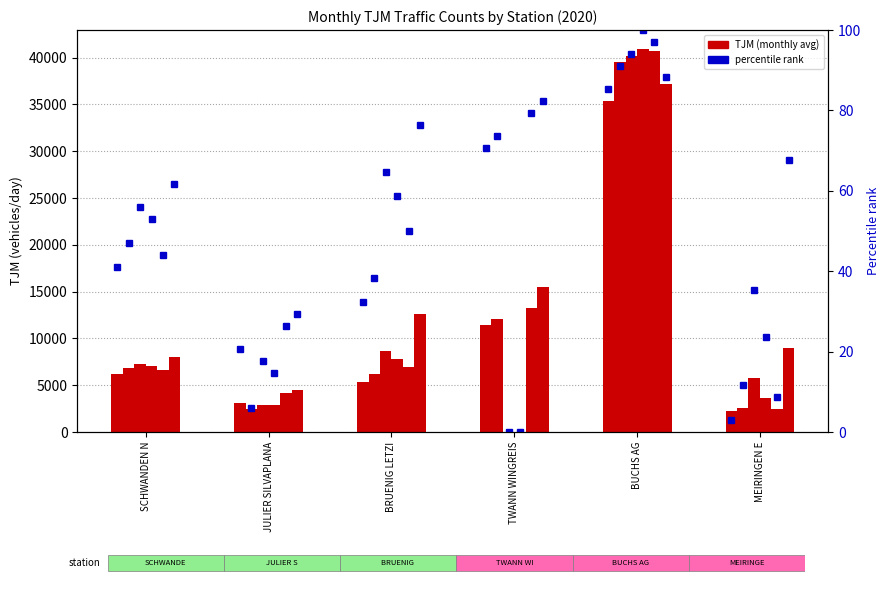

What is the total value across all series at TWANN WINGREIS?

52202.0